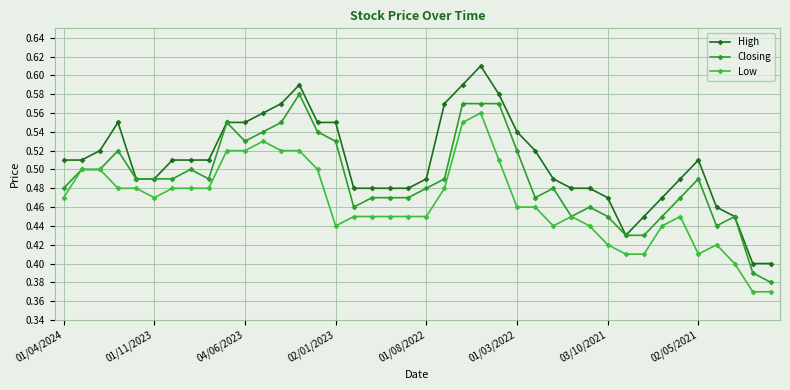

At how many categories does at least one series exceed 0?

40